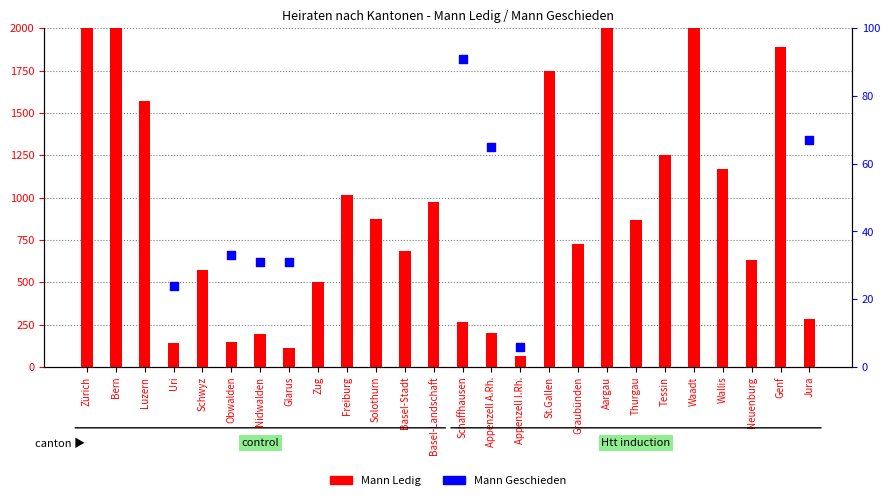

Which series contains the highest Y value?

Mann Ledig